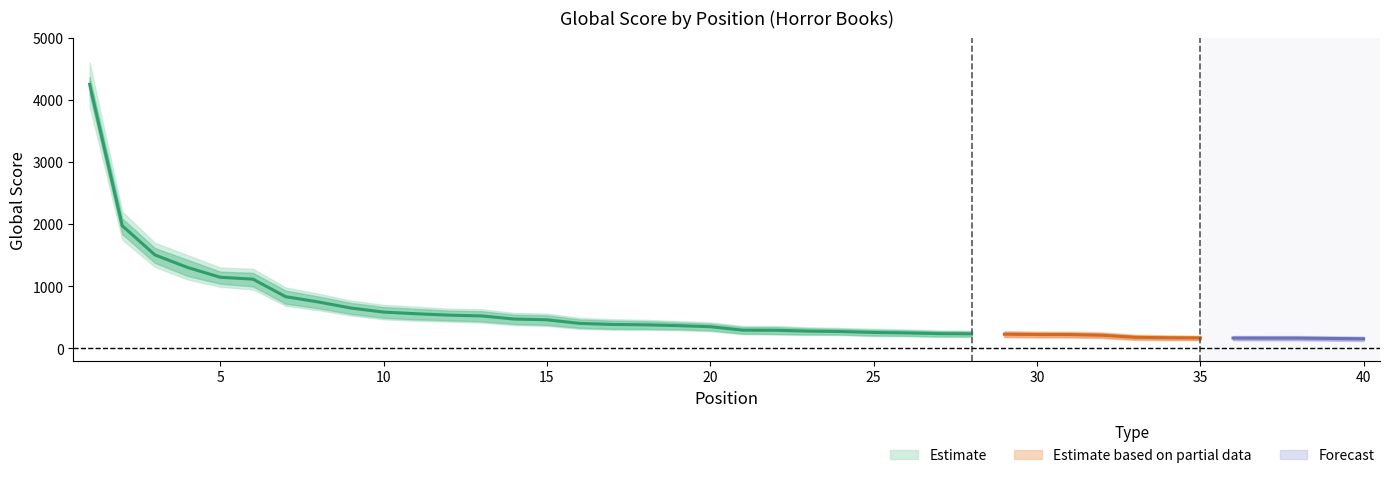

Where is Global Score Lower nearest to the value 2009?

2